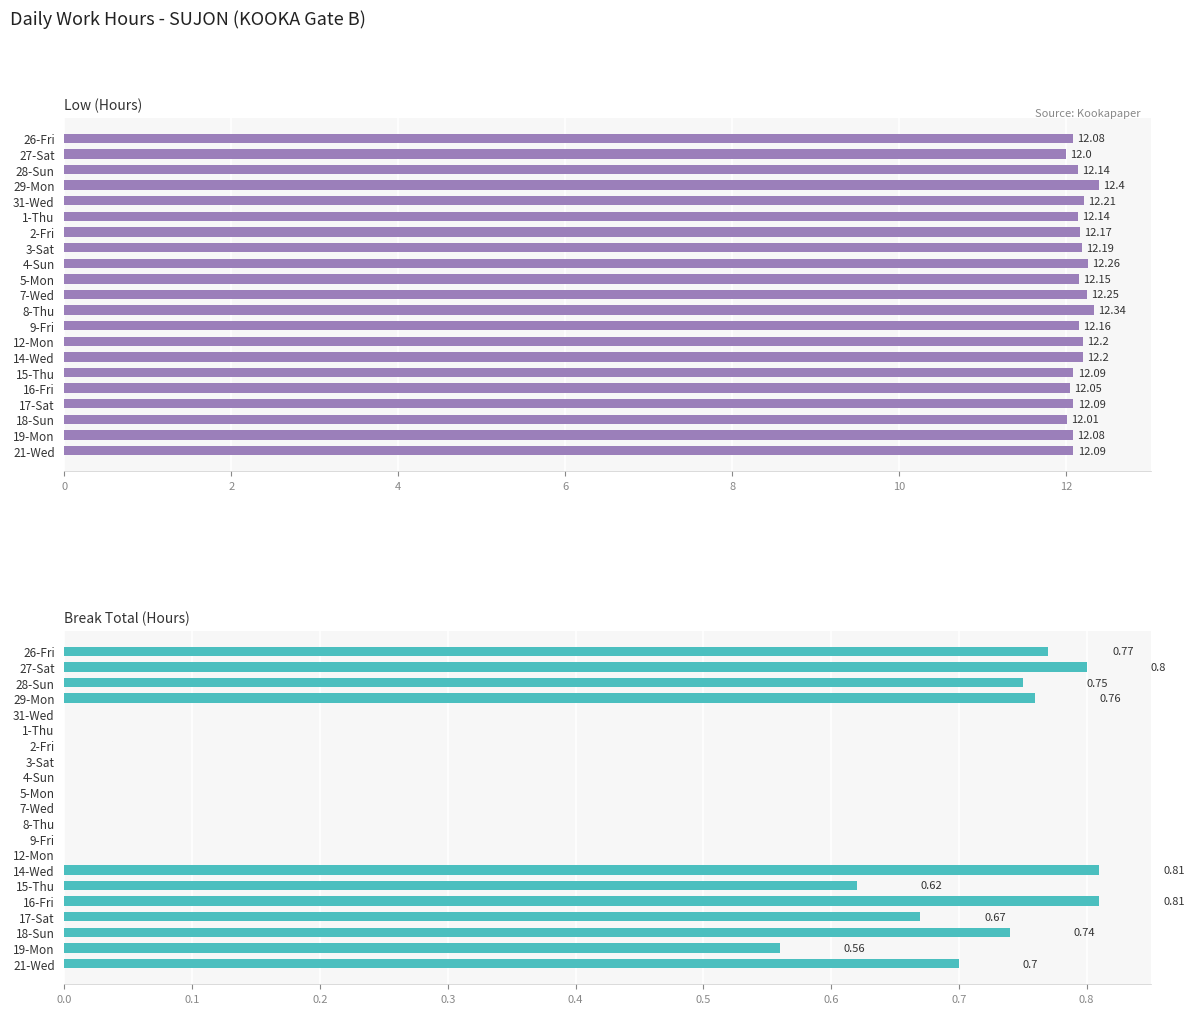

How many data points in Break Total (Hours) are above 0?

11